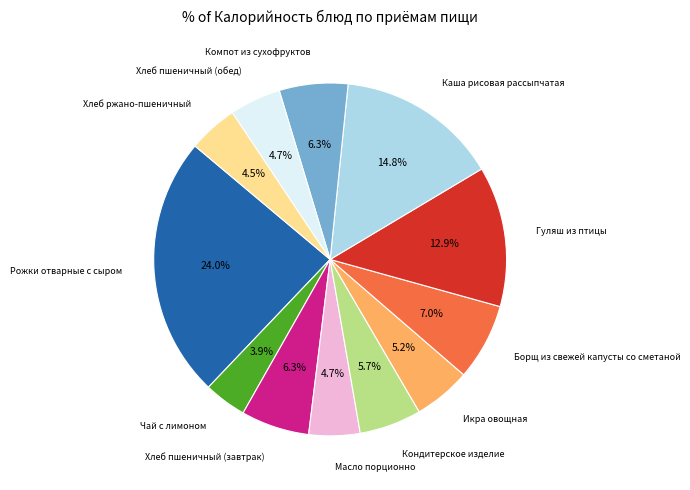

Does any single category account for the majority?

No